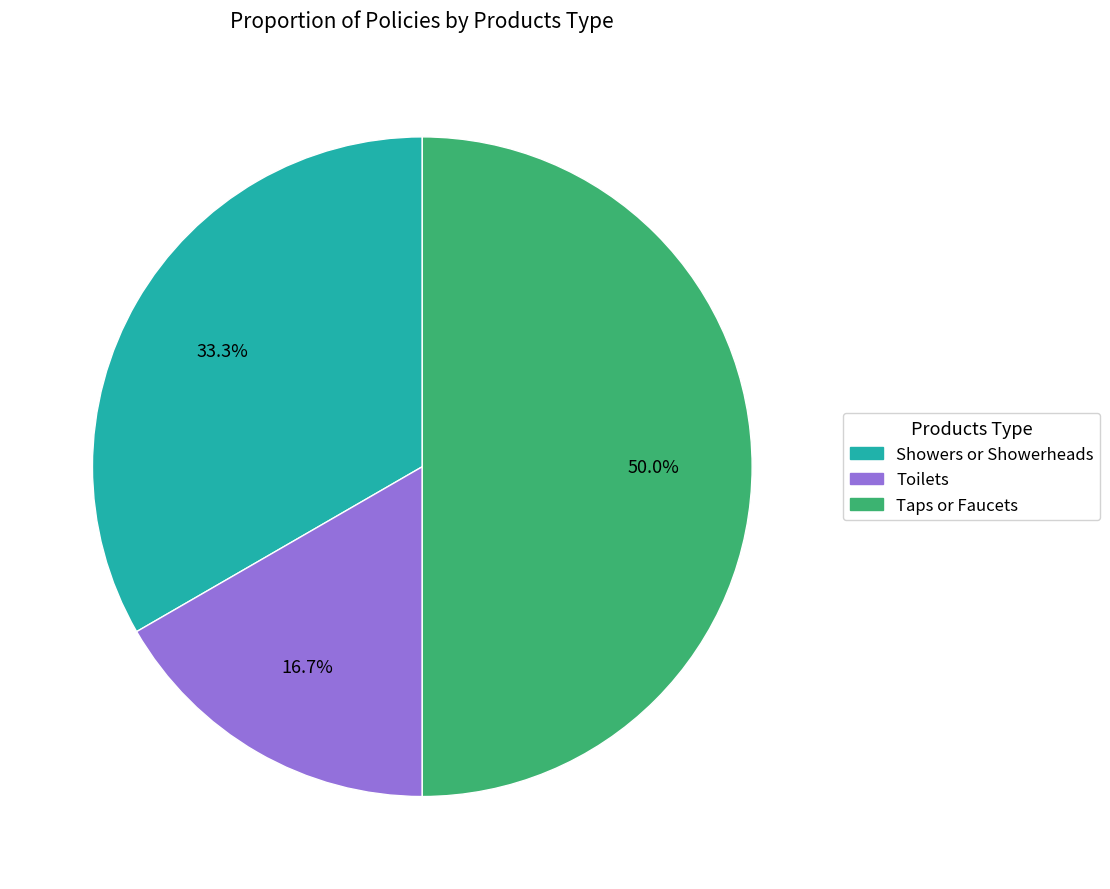

What percentage do Showers or Showerheads and Taps or Faucets together represent?

83.3%